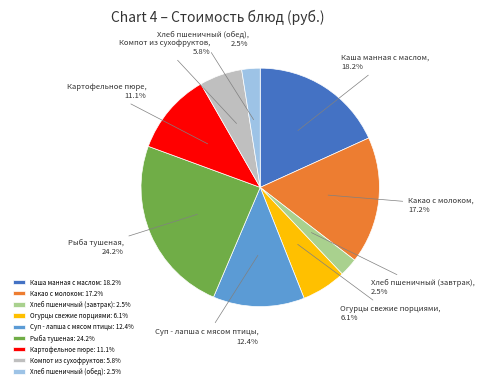

Combined, what portion of the pie is Компот из сухофруктов and Рыба тушеная?

30.0%